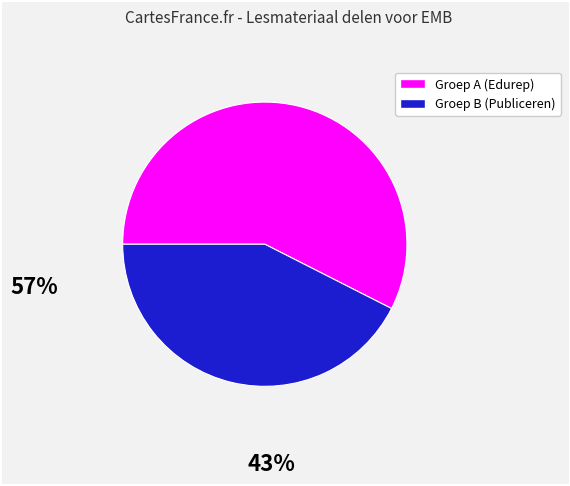

Does any single category account for the majority?

Yes